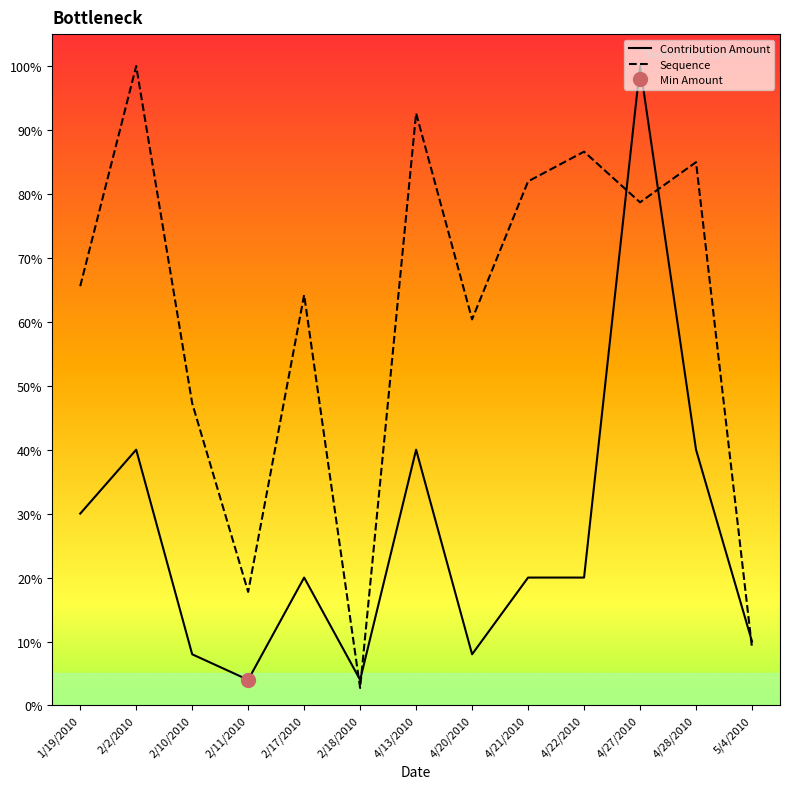

What is the label of the 7th point from the right?

4/13/2010